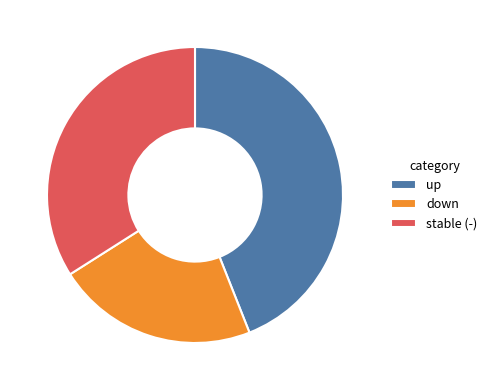

Rank the categories by value from highest to lowest.

up, stable (-), down